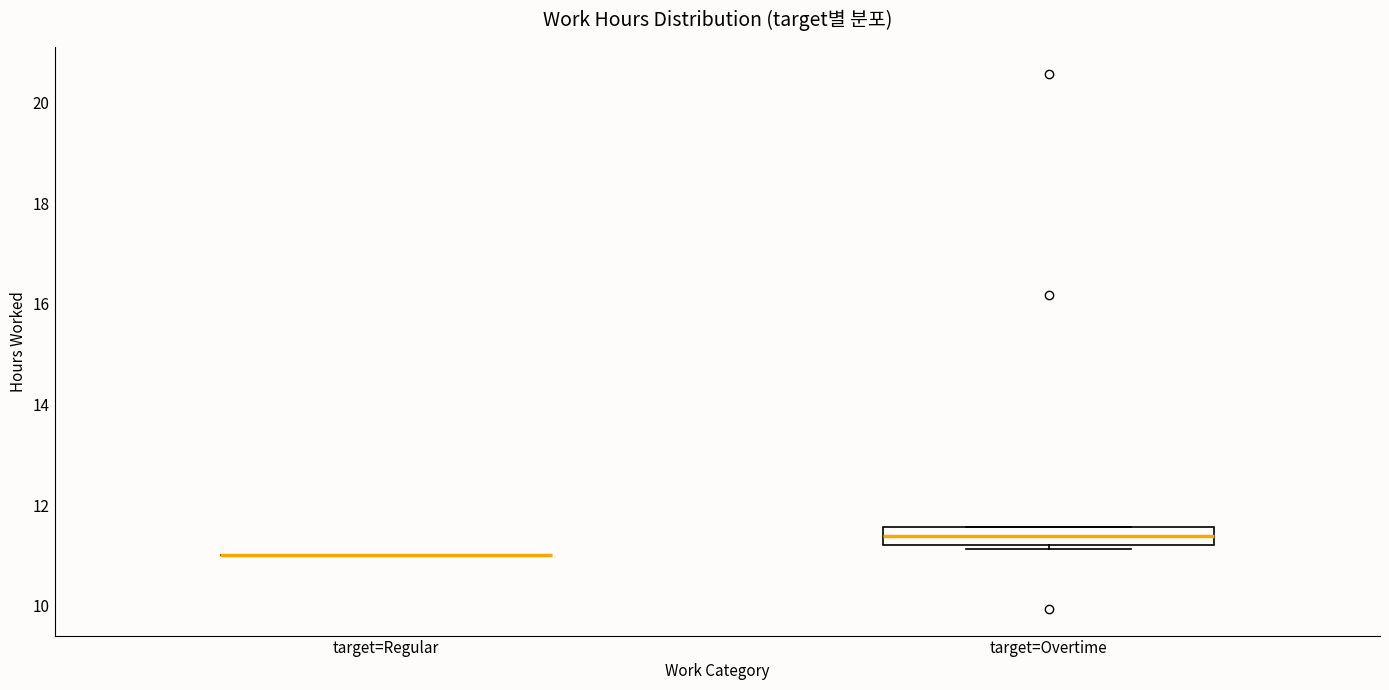

Where does the median line of the box for target=Overtime sit on the y-axis? The values are not printed on the chart, so give them approximately, as read against the axis.

11.4